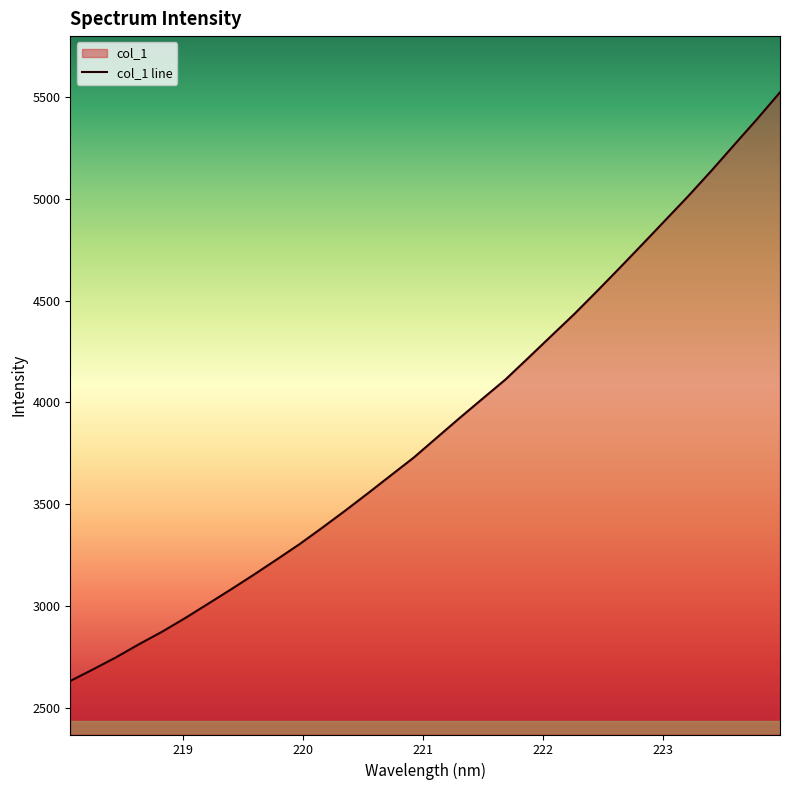

True or false: there are more than 2 points higher than both neighbors.

False